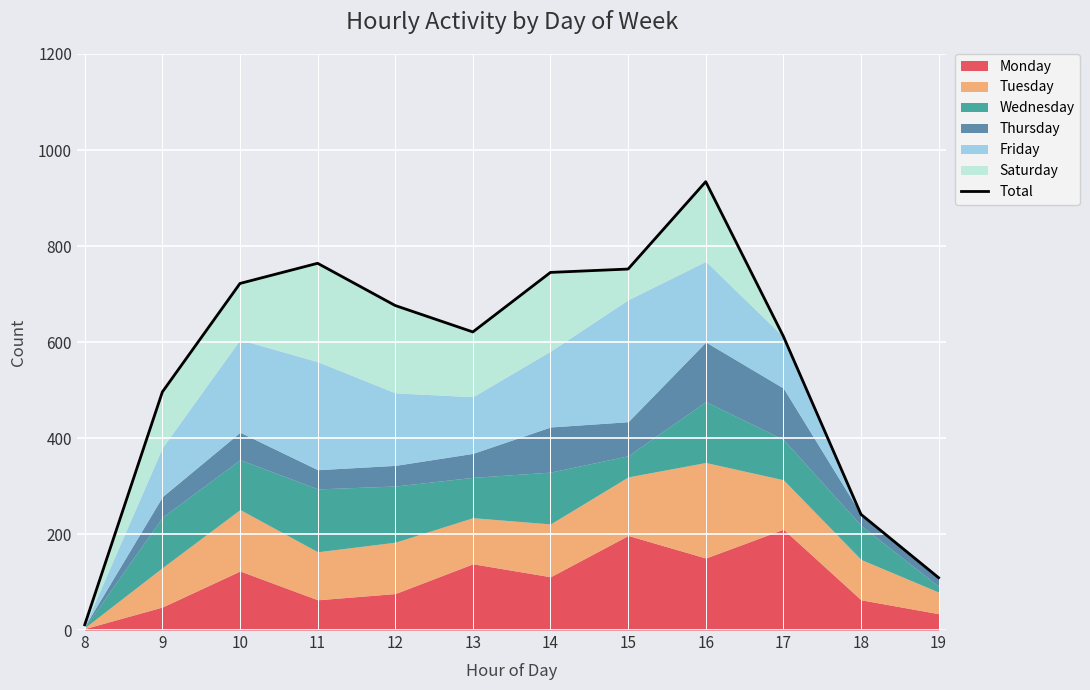

The chart shows a value of 4 at 8. True or false?

False